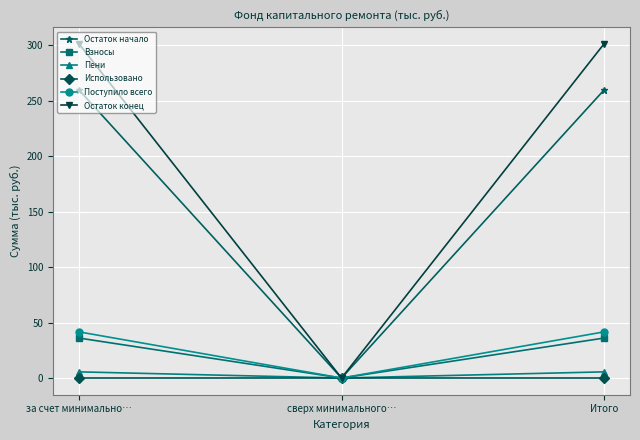

What is the greatest value displayed?

300.8